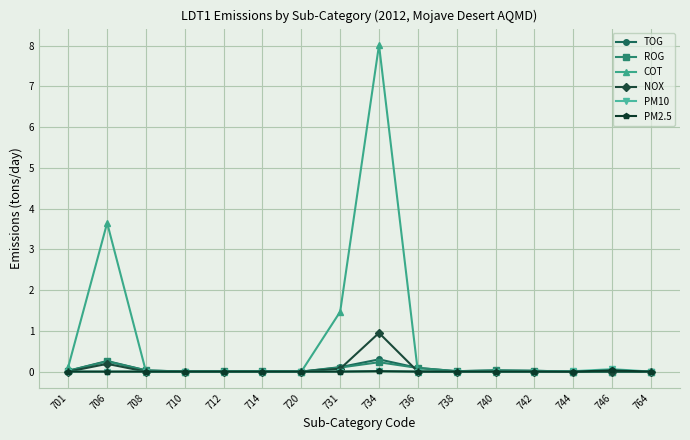

At how many categories does at least one series exceed 3?

2